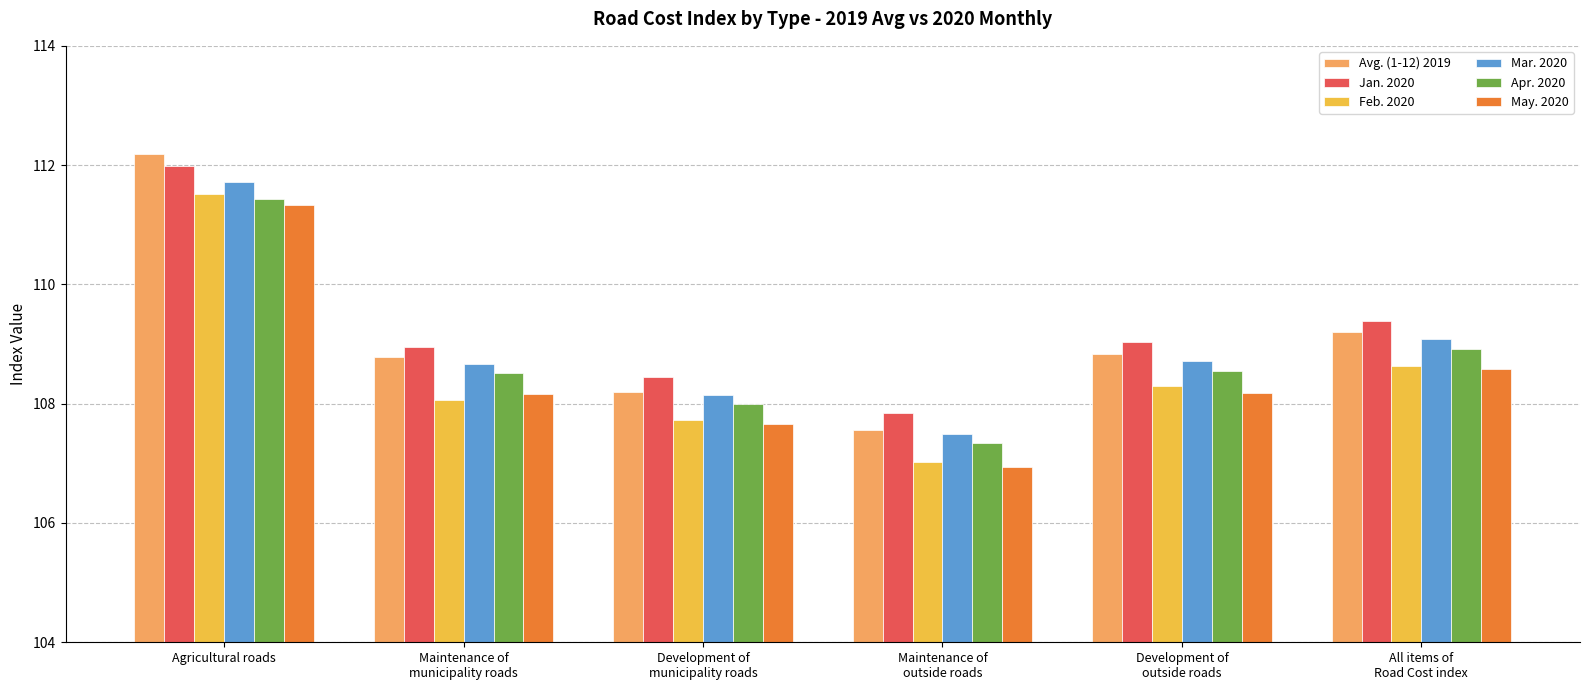

Which category has the highest value in the Feb. 2020 series?

Agricultural roads